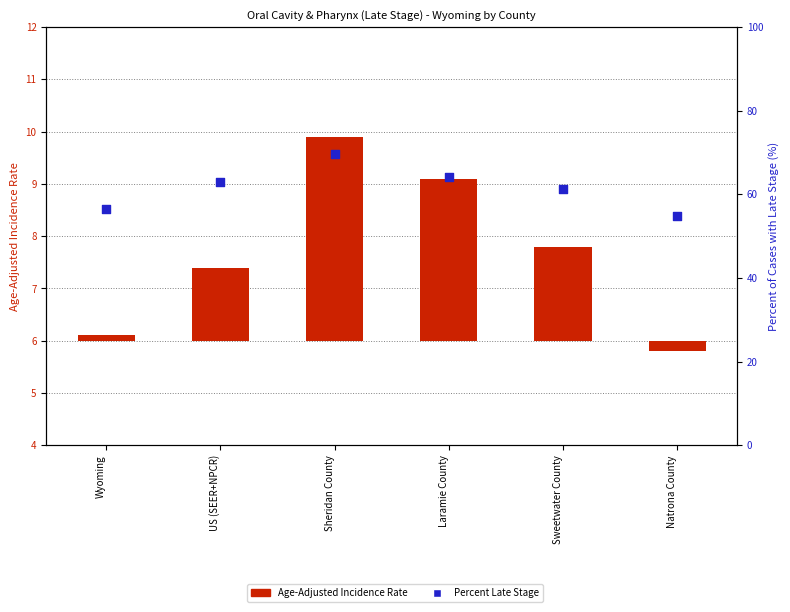

Which series reaches the minimum Y coordinate?

Age-Adjusted Incidence Rate